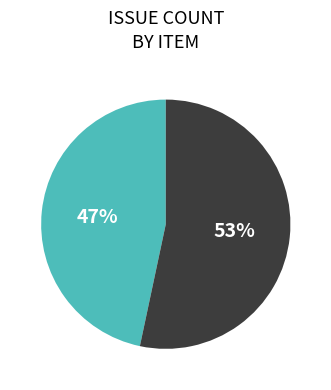

Is there a majority slice in this chart?

Yes